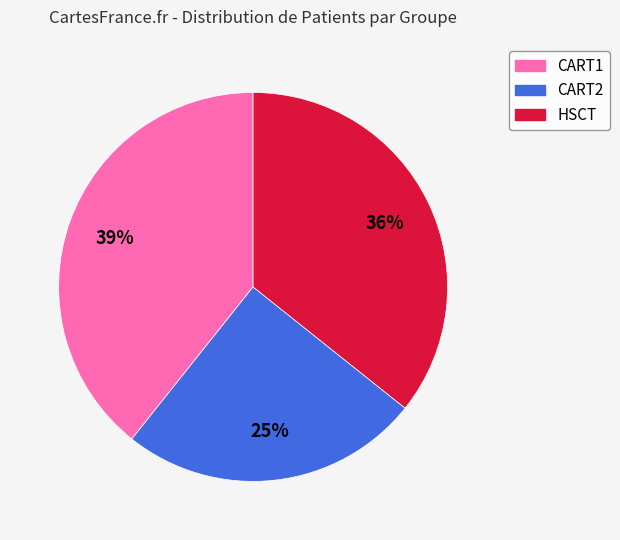

To the nearest percent, what portion does CART1 represent?

39%